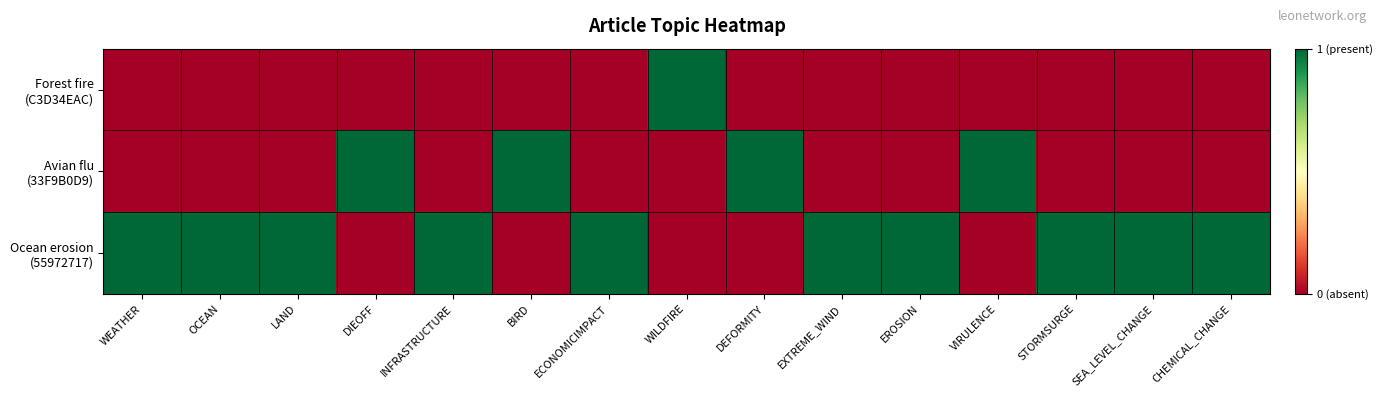

Between DIEOFF and OCEAN, which is larger?

DIEOFF